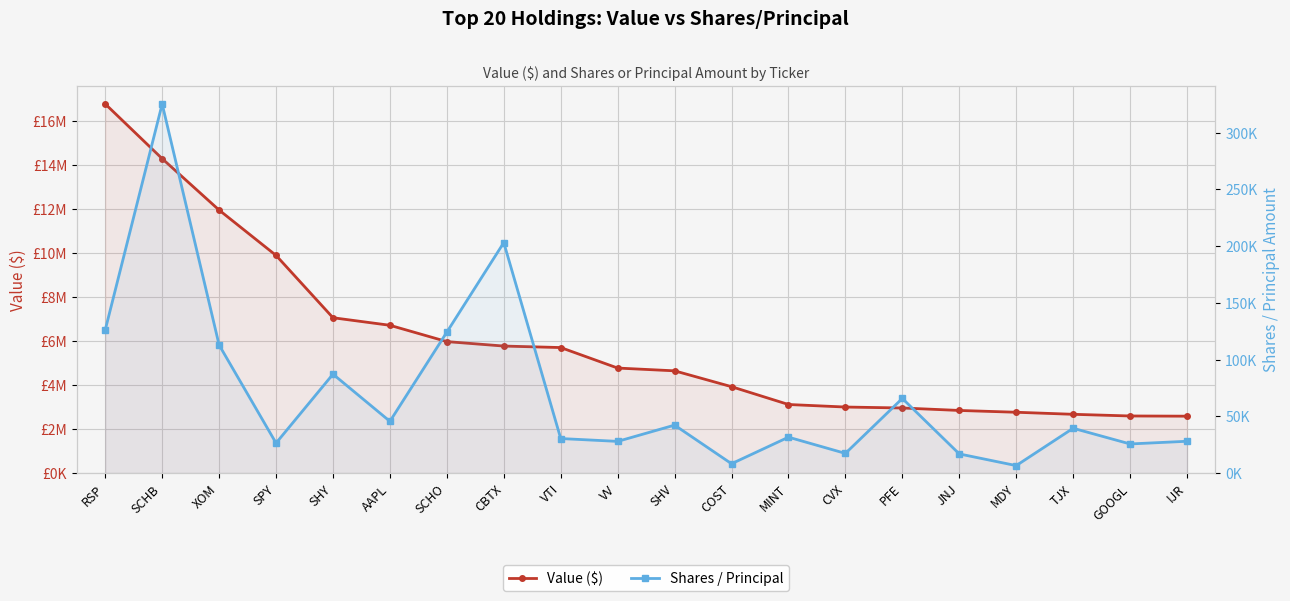

What is the sum of the Shares / Principal values at VV and JNJ?

44733